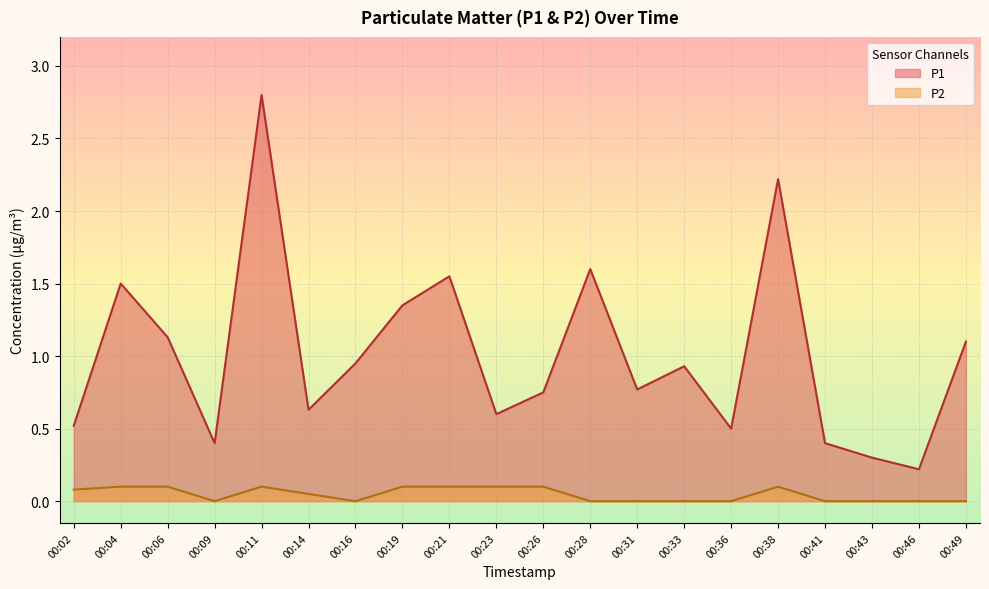

How many lines are shown in the chart?

2